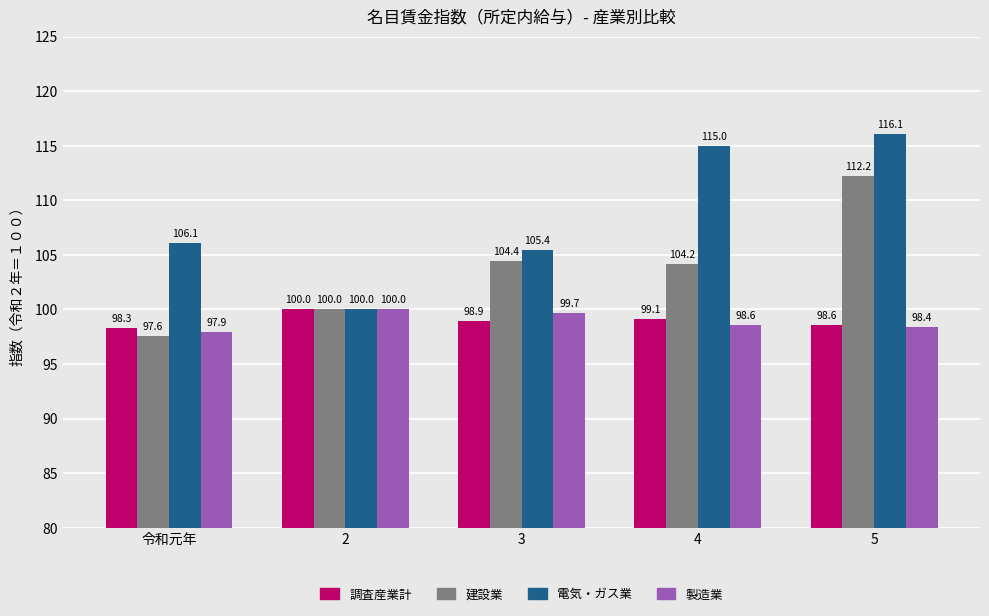

What is the sum of all 製造業 values?

494.6